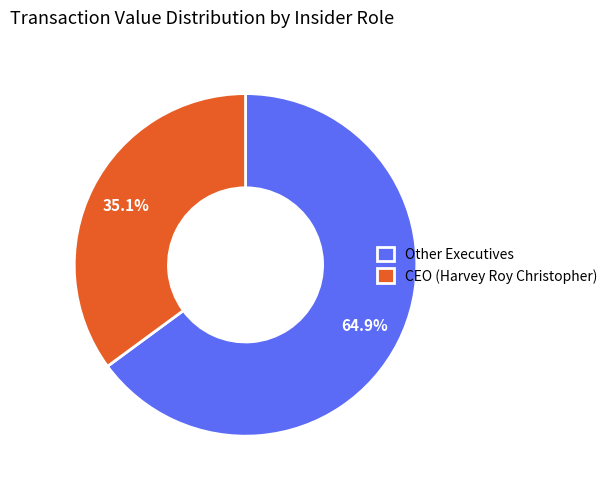

How many slices are in this pie chart?

2